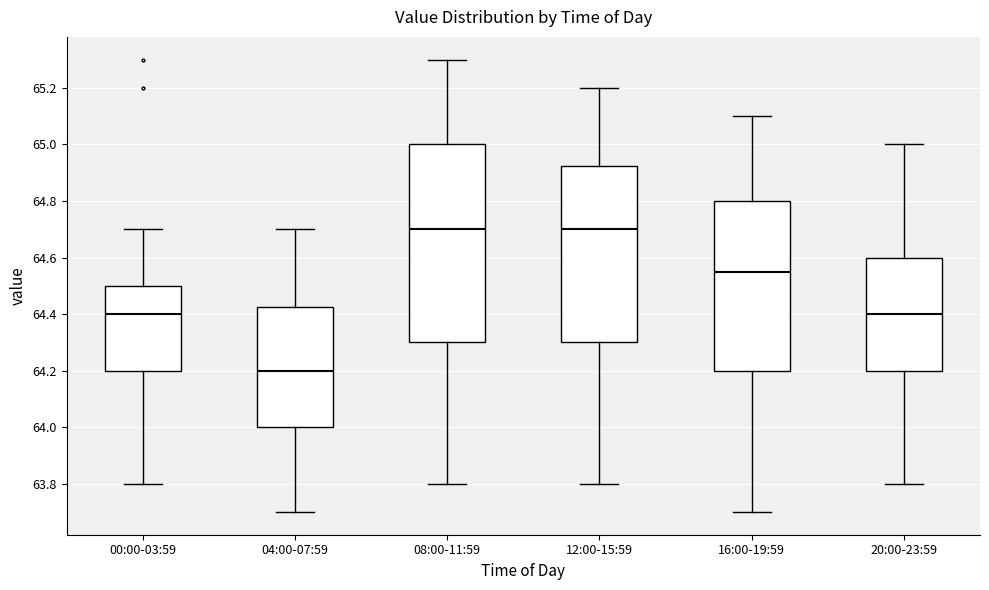

Reading left to right, transcribe this box plot: for each box, give where its median line is, the range the box spans, and where its two whiskers end, as read against the y-axis. The values are not printed on the chart, so give them approximately, as read against the axis.

00:00-03:59: median 64.40, box 64.20 to 64.50, whiskers 63.80 to 64.70
04:00-07:59: median 64.20, box 64.00 to 64.42, whiskers 63.70 to 64.70
08:00-11:59: median 64.70, box 64.30 to 65.00, whiskers 63.80 to 65.30
12:00-15:59: median 64.70, box 64.30 to 64.92, whiskers 63.80 to 65.20
16:00-19:59: median 64.56, box 64.20 to 64.80, whiskers 63.70 to 65.10
20:00-23:59: median 64.40, box 64.20 to 64.60, whiskers 63.80 to 65.00